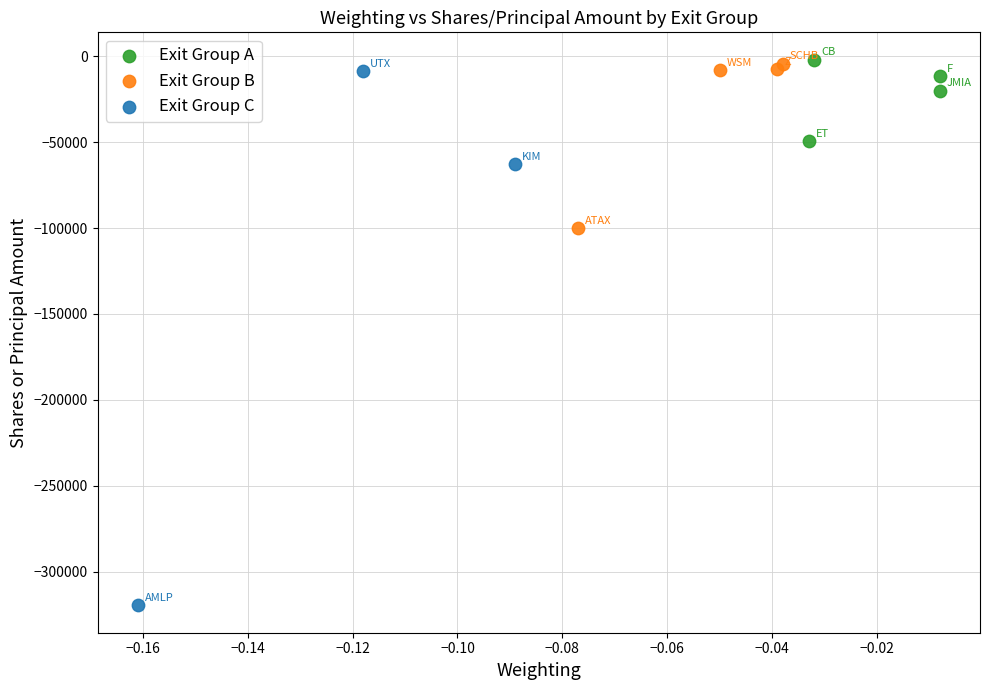

Which series has the widest spread of Y values?

Exit Group C